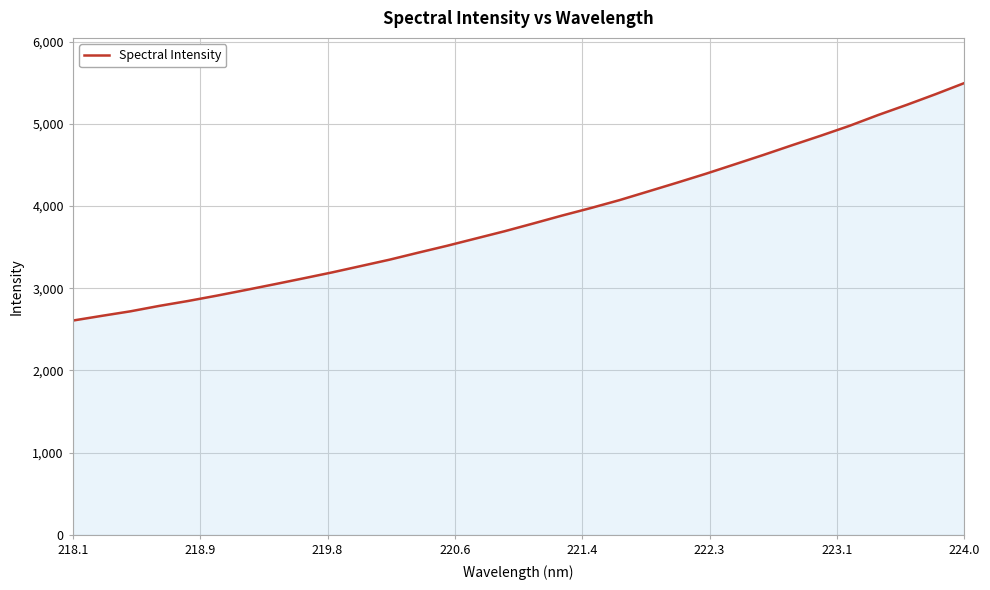

What is the greatest value displayed?

5495.1